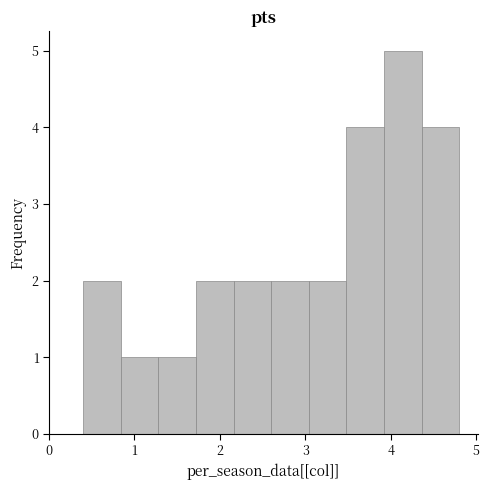

Reading left to right, list every bar in this chart as the range it spans on the x-axis followed by its height. Neither the bar edges nor the heights are printed on the chart, so give them approximately, as read against the axes.

0.40 to 0.84: 2
0.84 to 1.28: 1
1.28 to 1.72: 1
1.72 to 2.16: 2
2.16 to 2.60: 2
2.60 to 3.04: 2
3.04 to 3.48: 2
3.48 to 3.92: 4
3.92 to 4.36: 5
4.36 to 4.80: 4